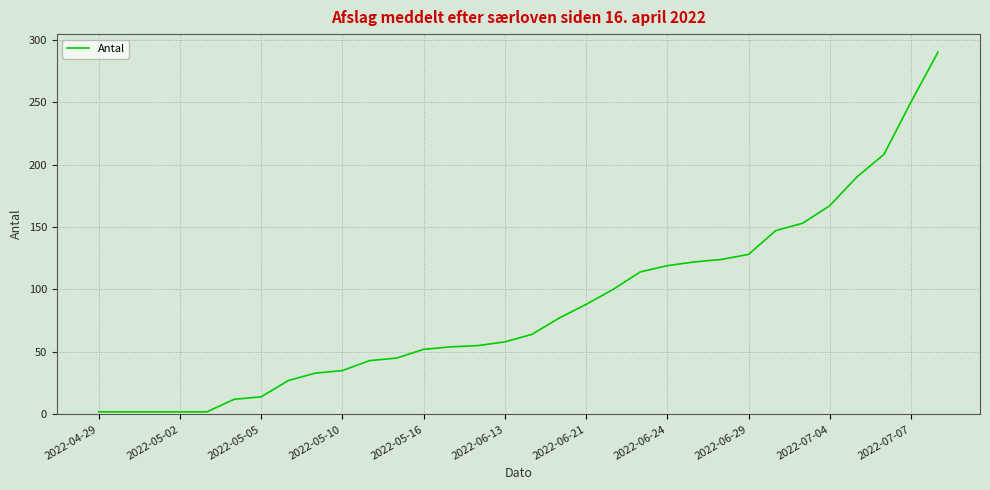

What is the maximum value shown in the chart?

290